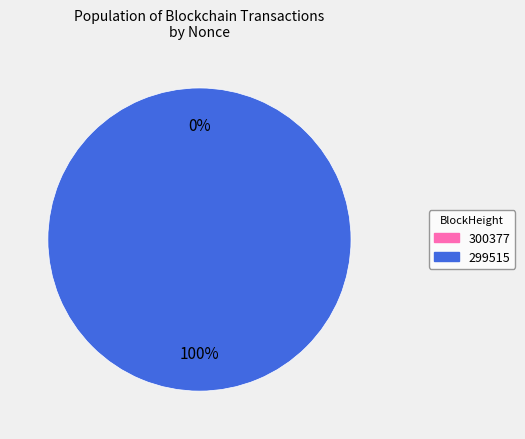

Between 300377 and 299515, which is larger?

299515